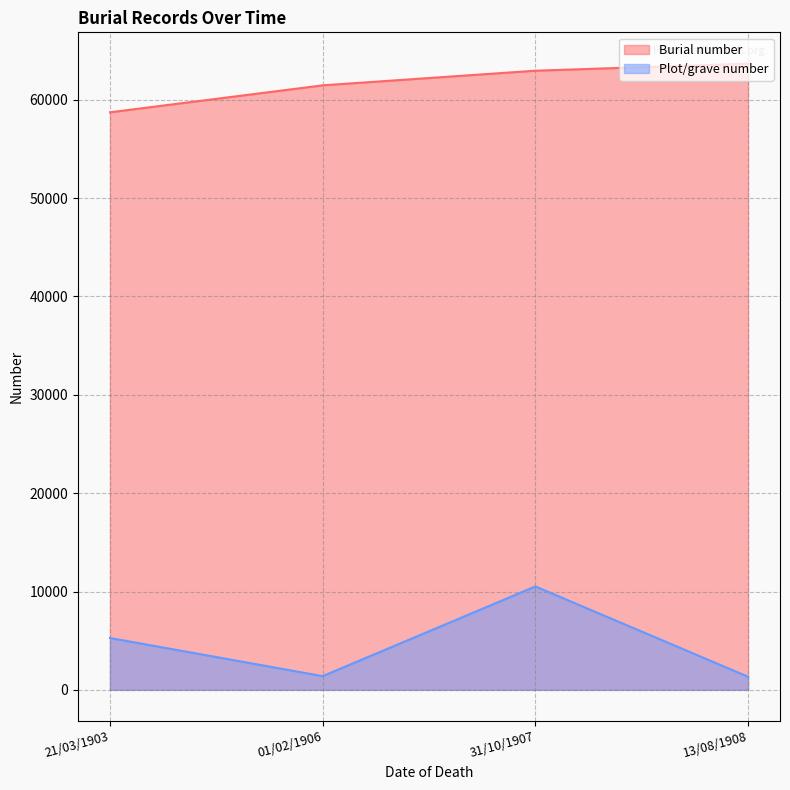

True or false: Burial number and Plot/grave number cross at least once.

False